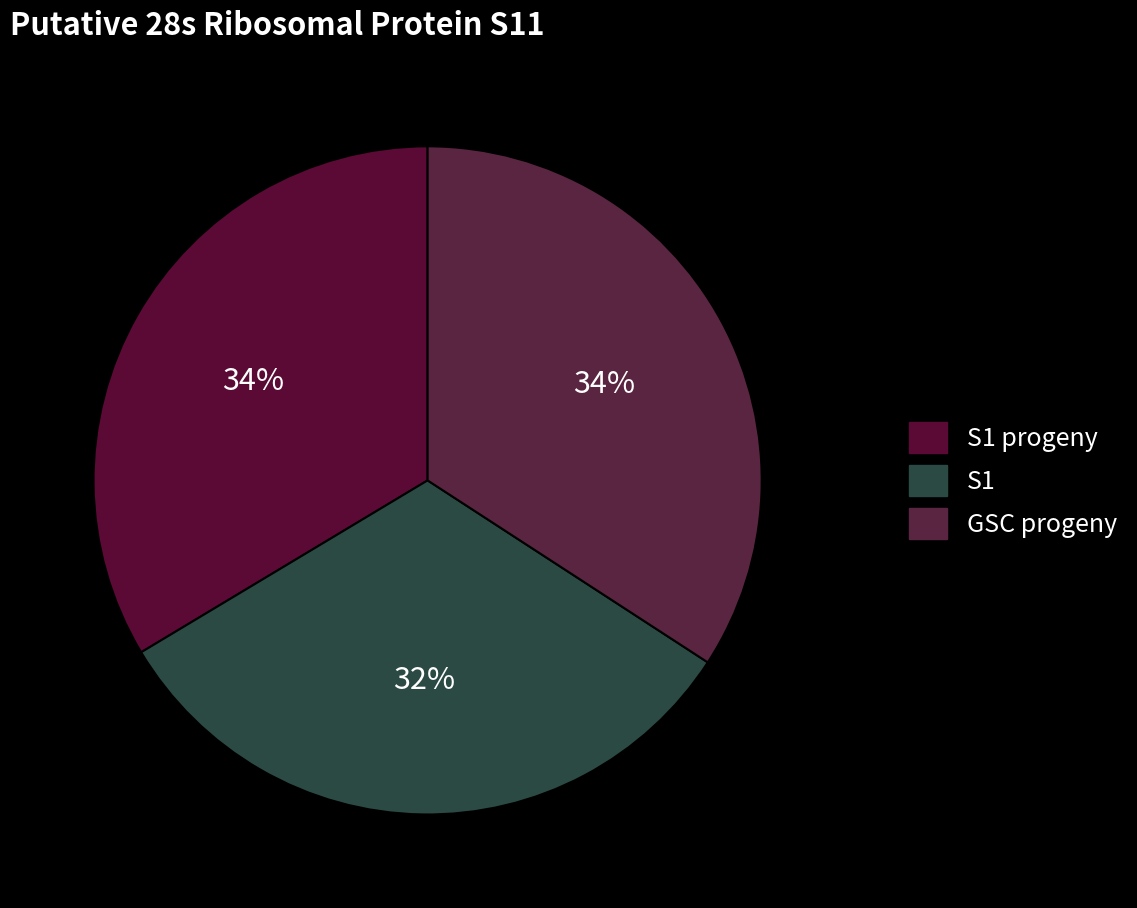

Count the number of slices in the pie.

3